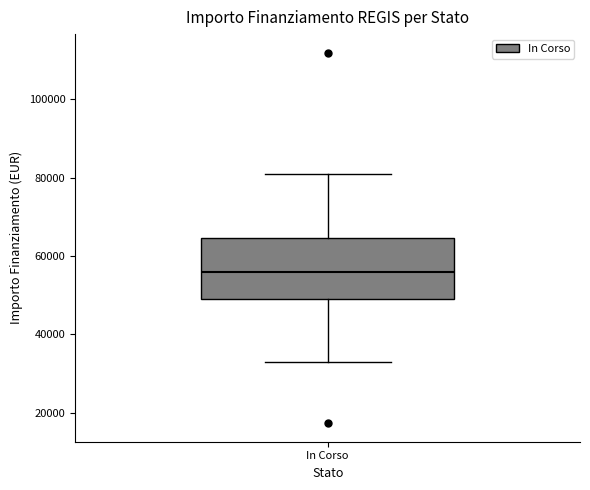

Read this box plot against the y-axis: the position of the median line, the range covered by the box, and the ends of both whiskers. The values are not printed on the chart, so give them approximately, as read against the axis.

median 56000, box 50000 to 64000, whiskers 32000 to 80000